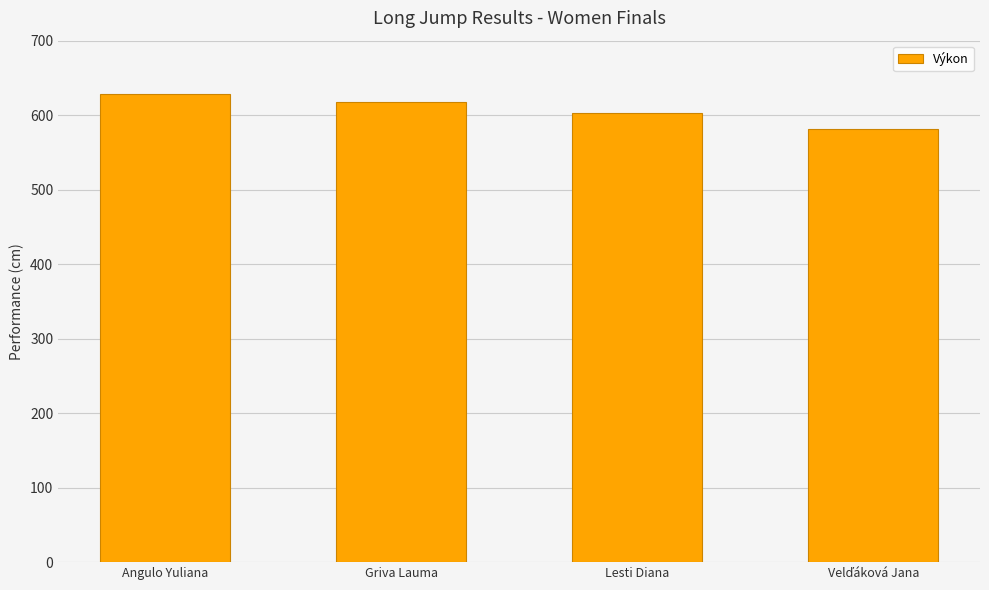

At which label does the data first exceed 618?

Angulo Yuliana